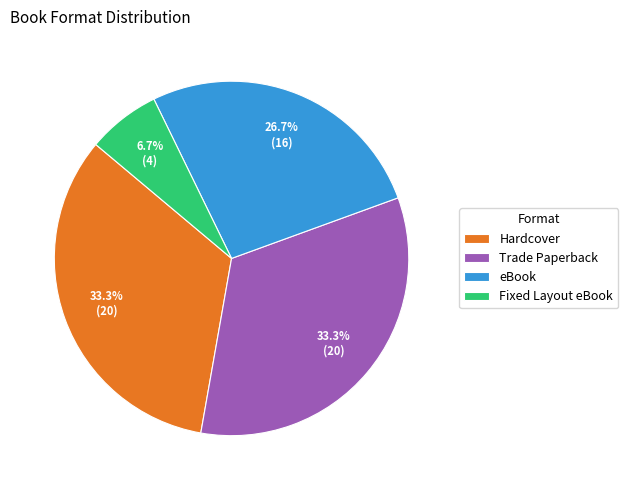

To the nearest percent, what percentage of the pie is Trade Paperback?

33%